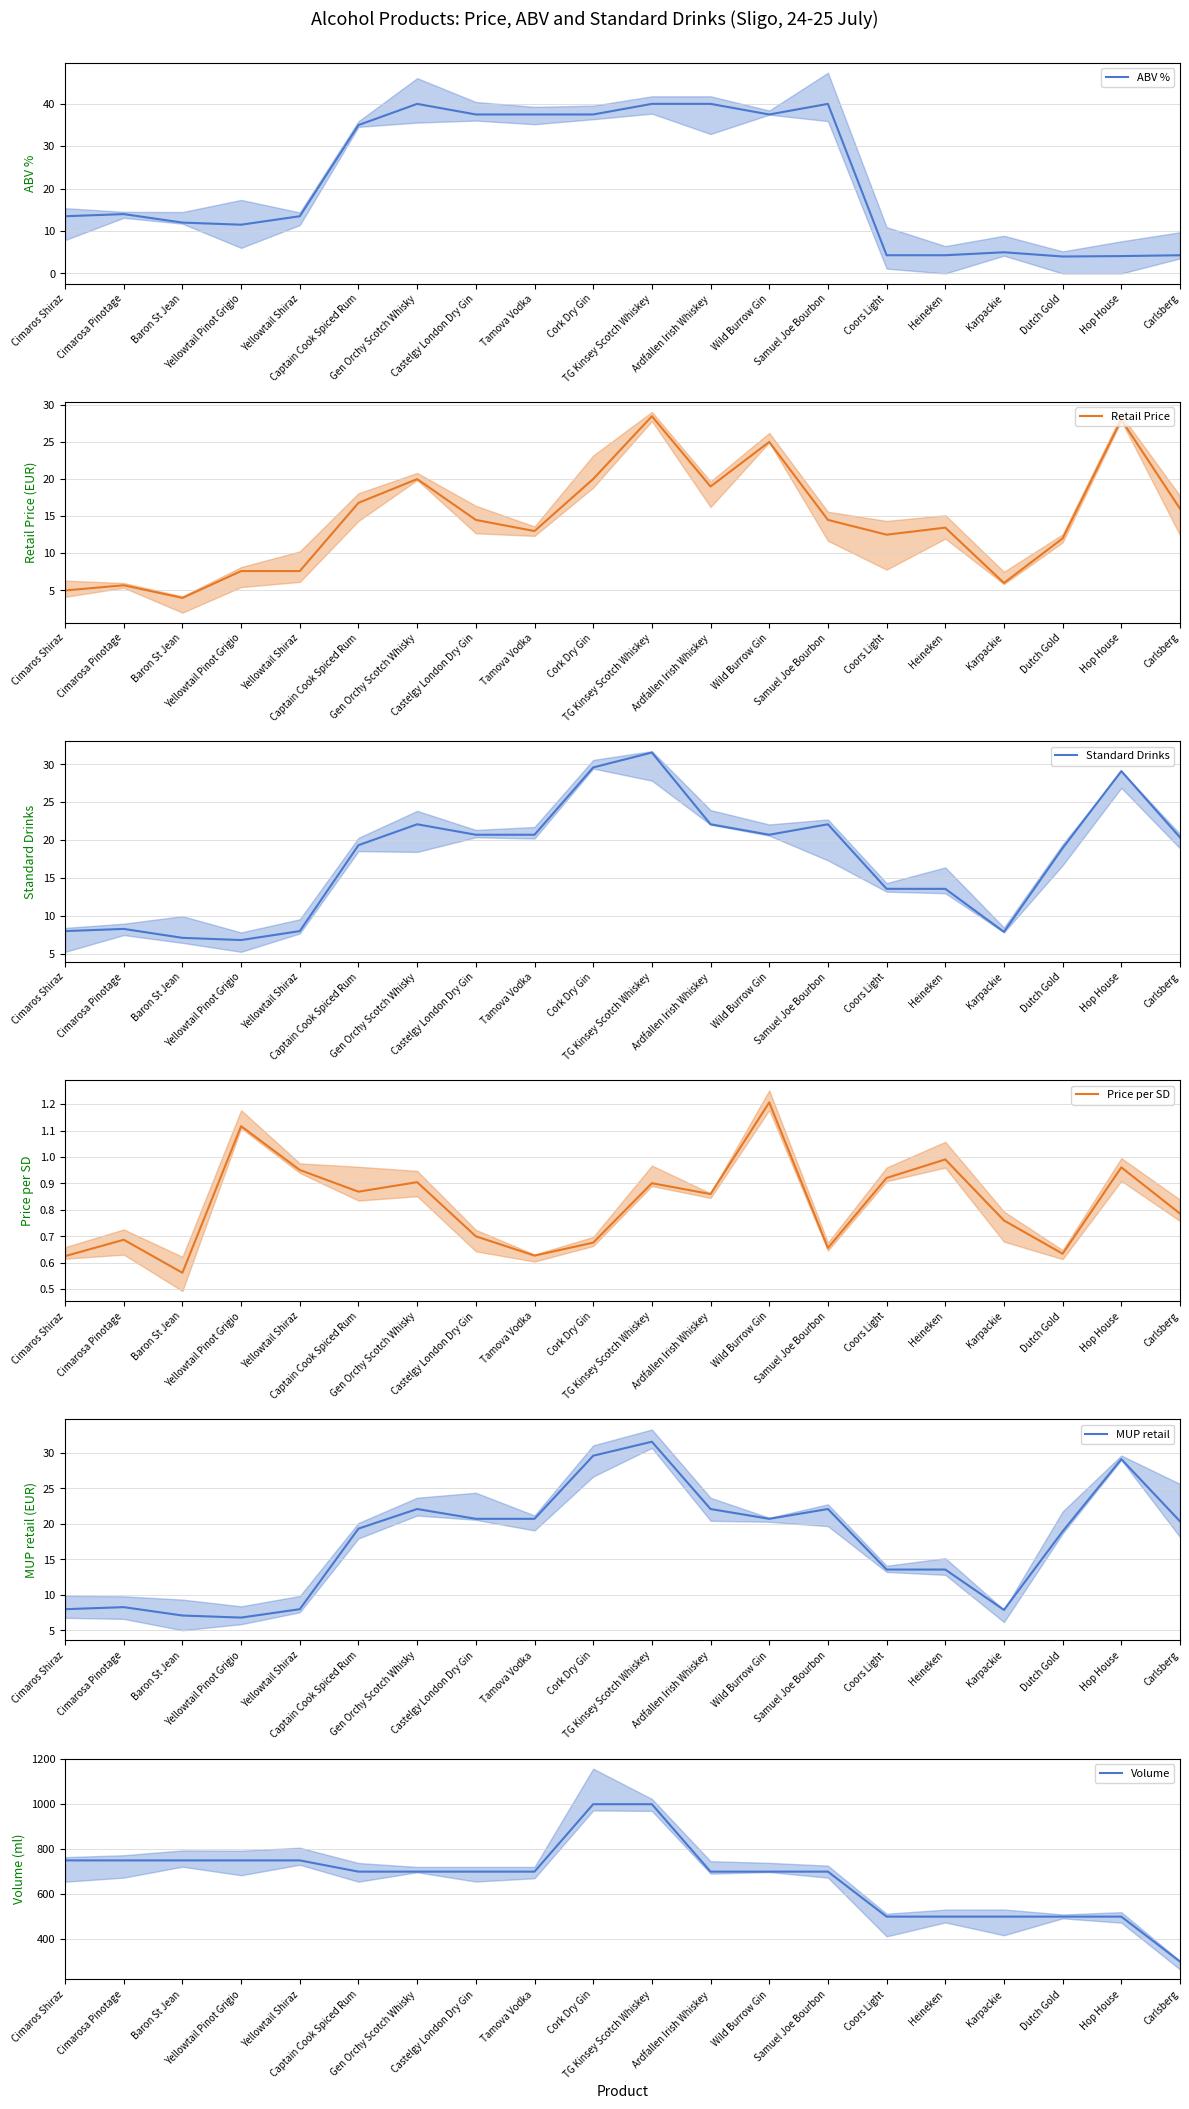

At which category is the sum across all series the highest?

TG Kinsey Scotch Whiskey